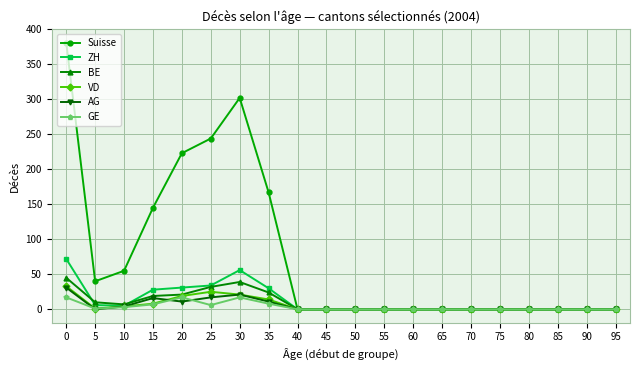

How many series are shown in this chart?

6